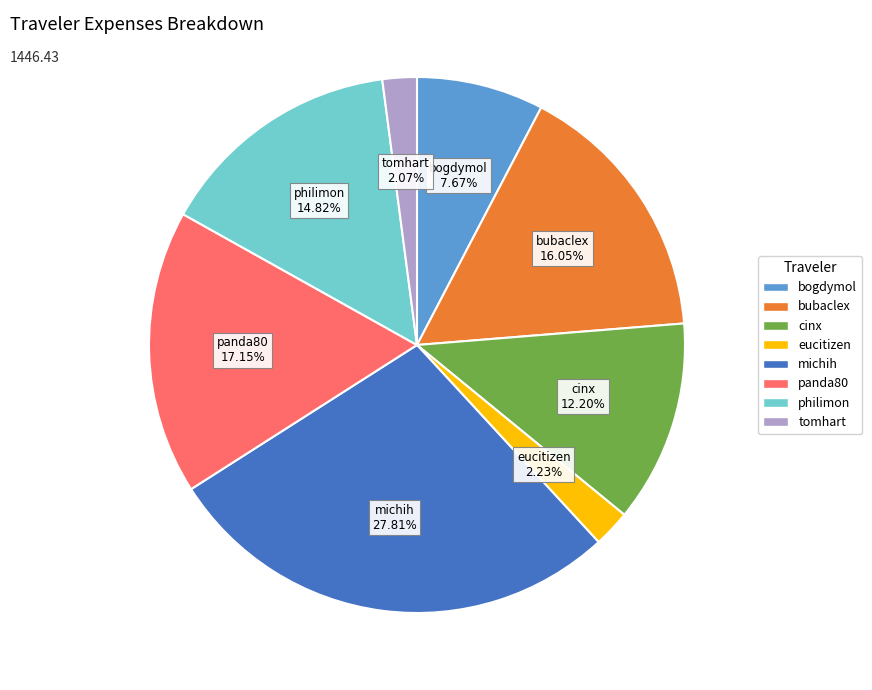

Which category has the biggest portion of the pie?

michih